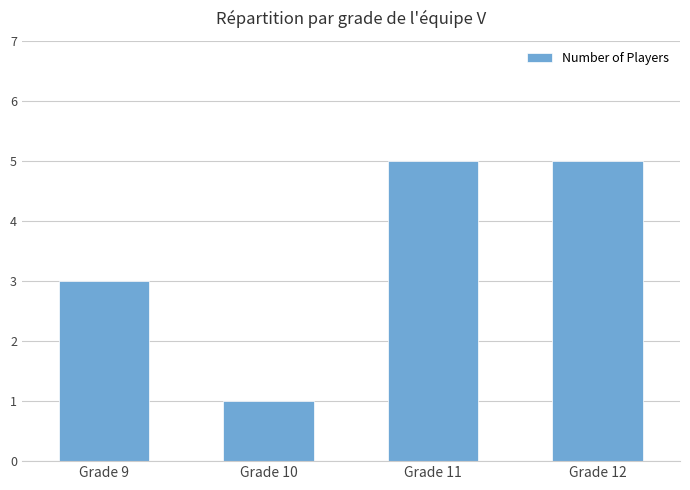

What is the value of the 3rd bar from the left?

5